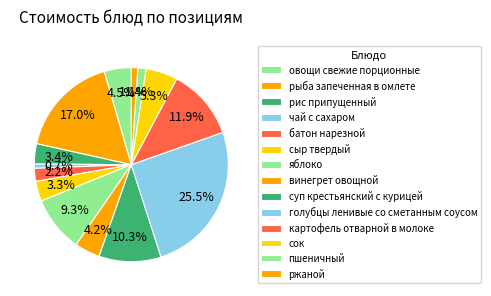

Rank the categories by value from highest to lowest.

голубцы ленивые со сметанным соусом, рыба запеченная в омлете, картофель отварной в молоке, суп крестьянский с курицей, яблоко, сок, овощи свежие порционные, винегрет овощной, рис припущенный, сыр твердый, батон нарезной, пшеничный, ржаной, чай с сахаром